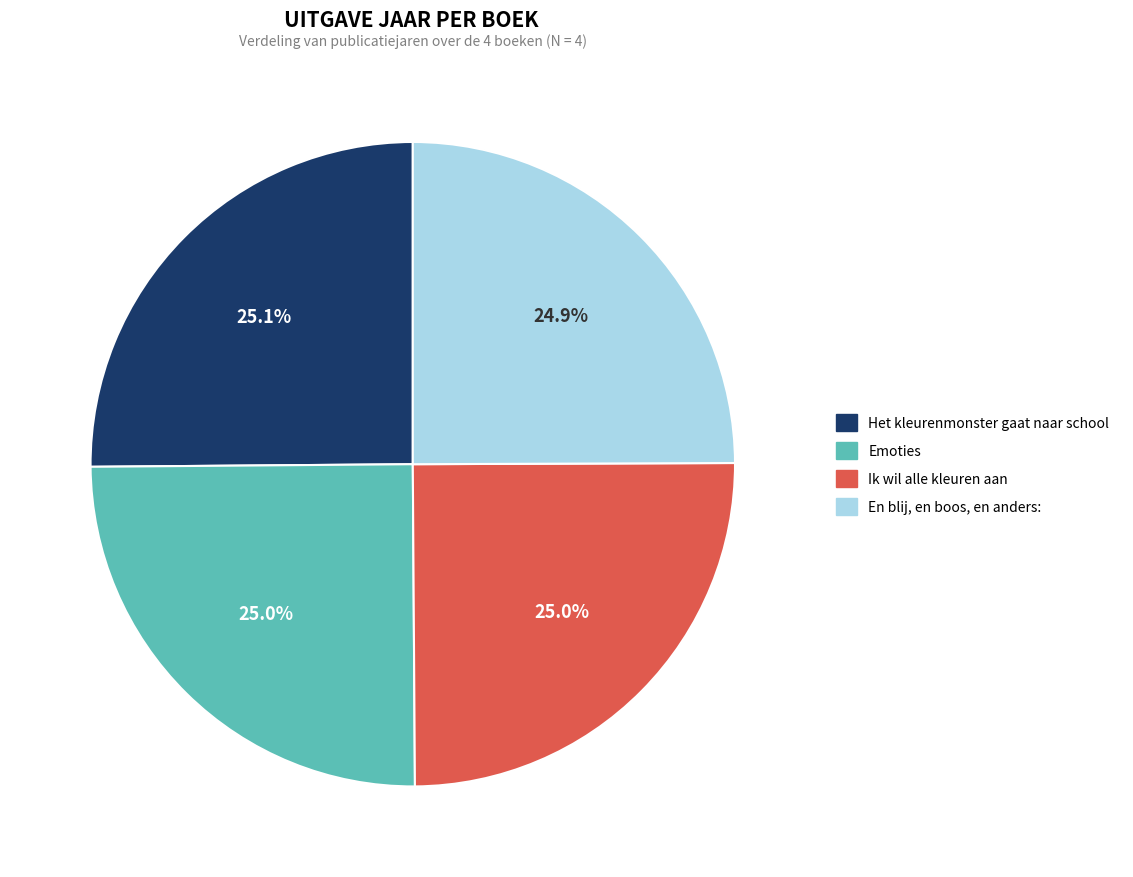

Combined, do En blij, en boos, en anders: and Het kleurenmonster gaat naar school account for over 50%?

Yes